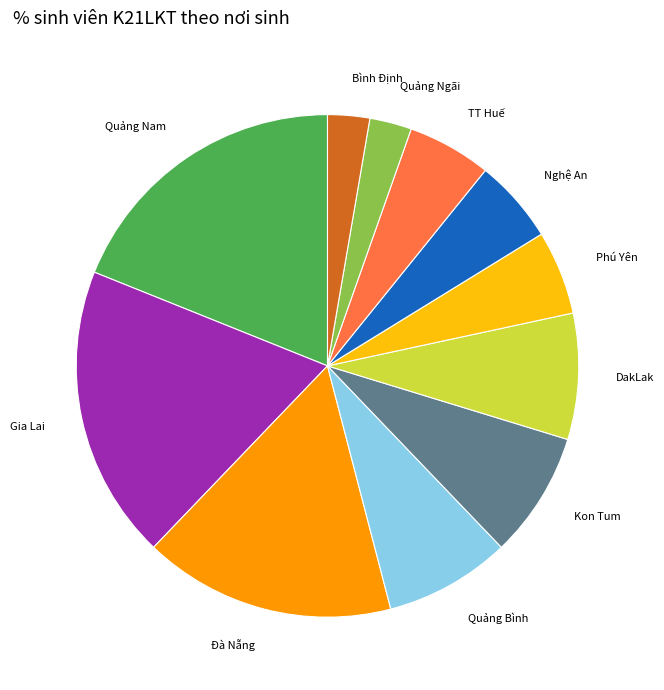

Does any single category account for the majority?

No